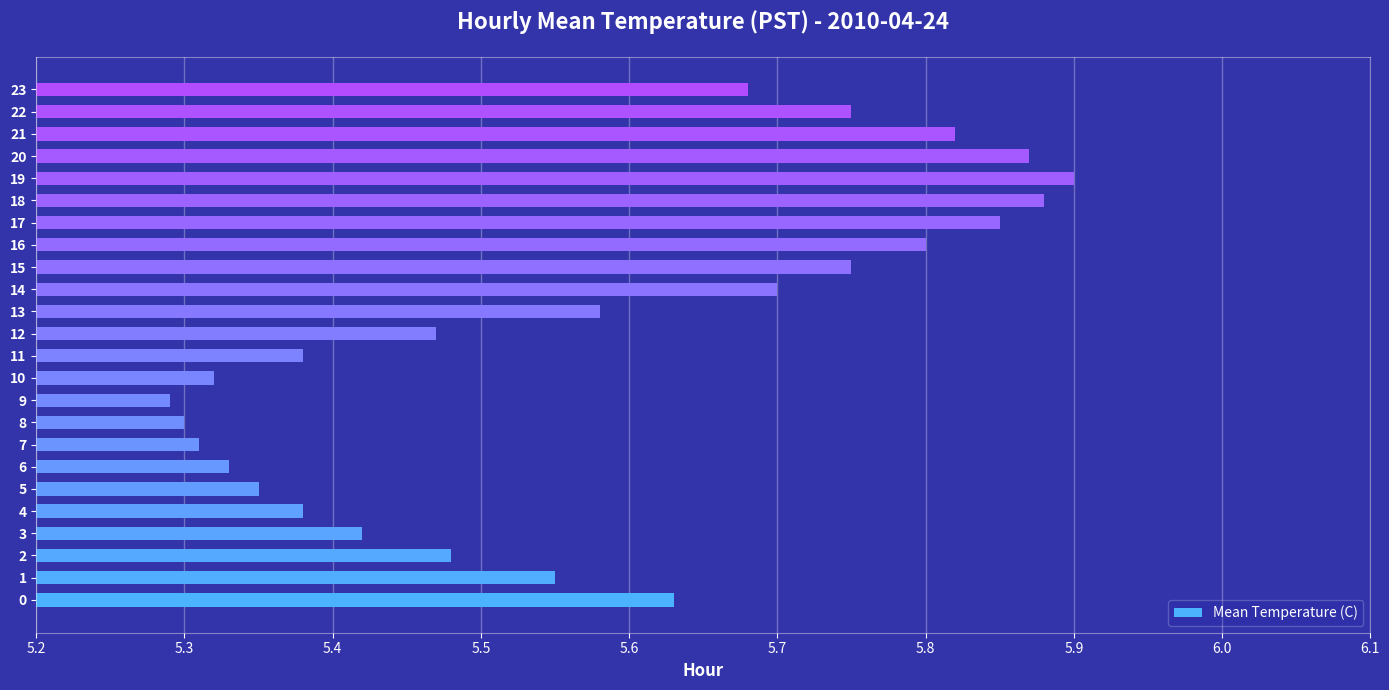

Is it true that the value at 9 is 5.3?

True